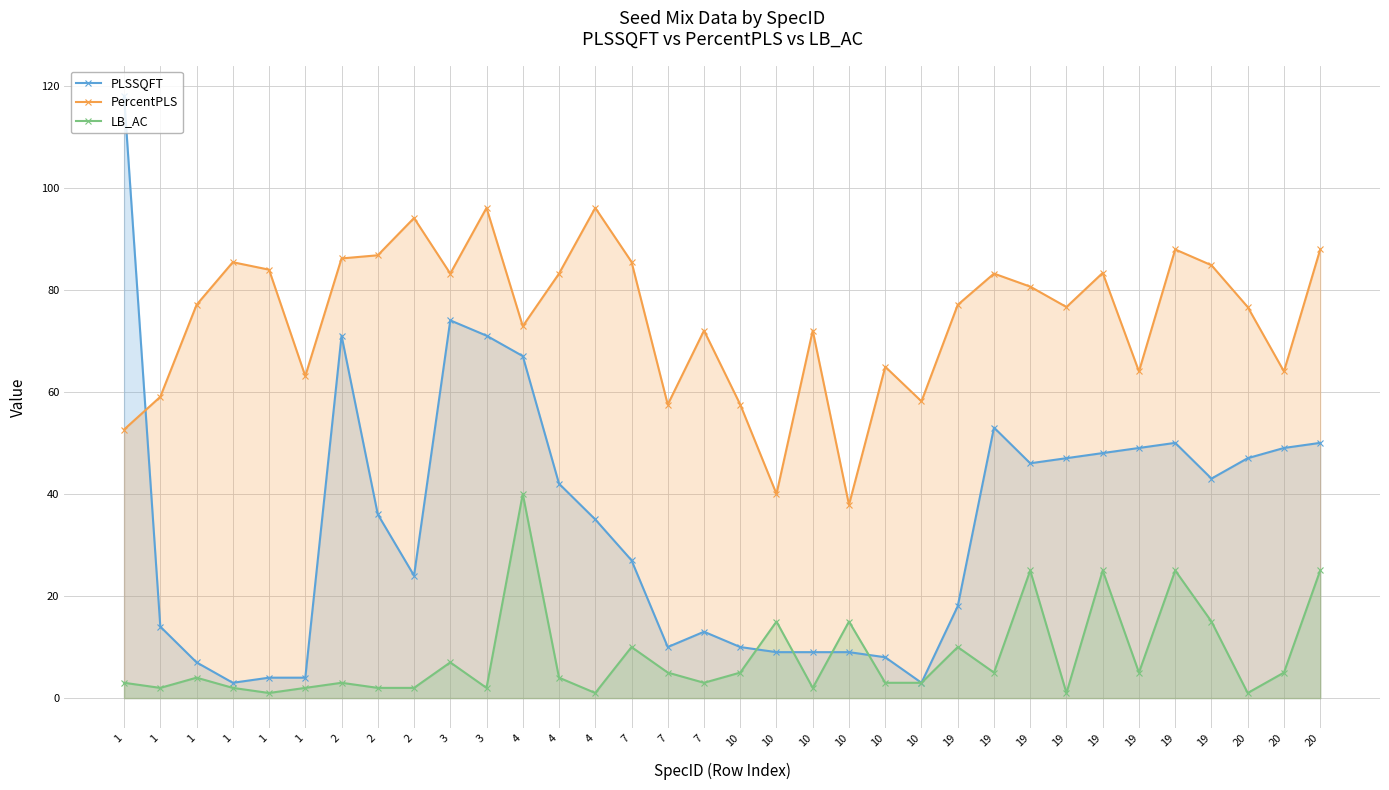

Which category has the lowest value in the LB_AC series?

1